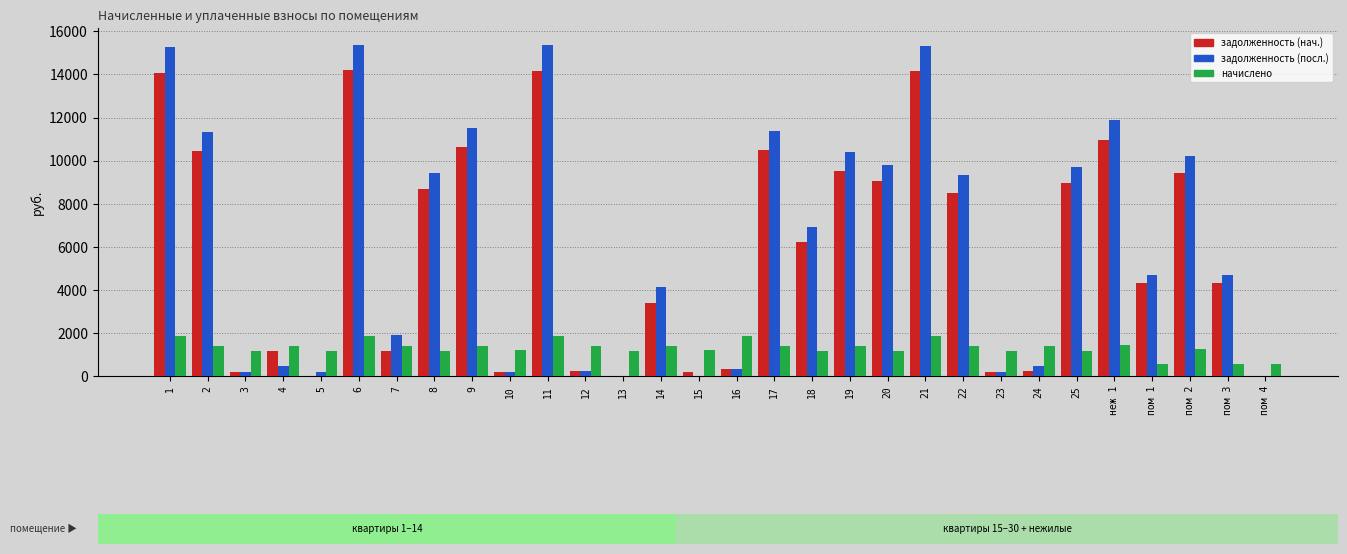

What is the sum of the начислено values at пом 2 and 20?

2416.8